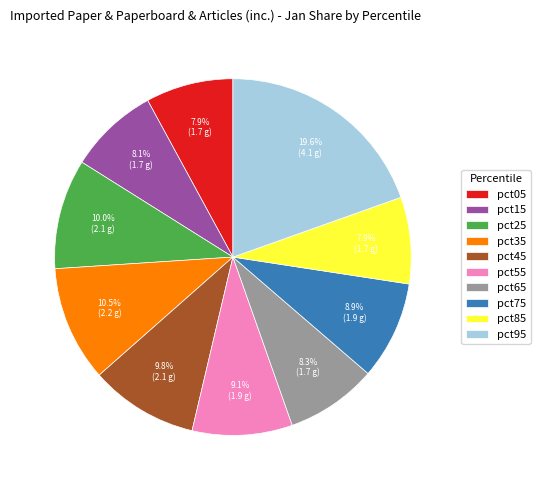

To the nearest percent, what is the difference between the pct15 and pct45 slice percentages?

2%